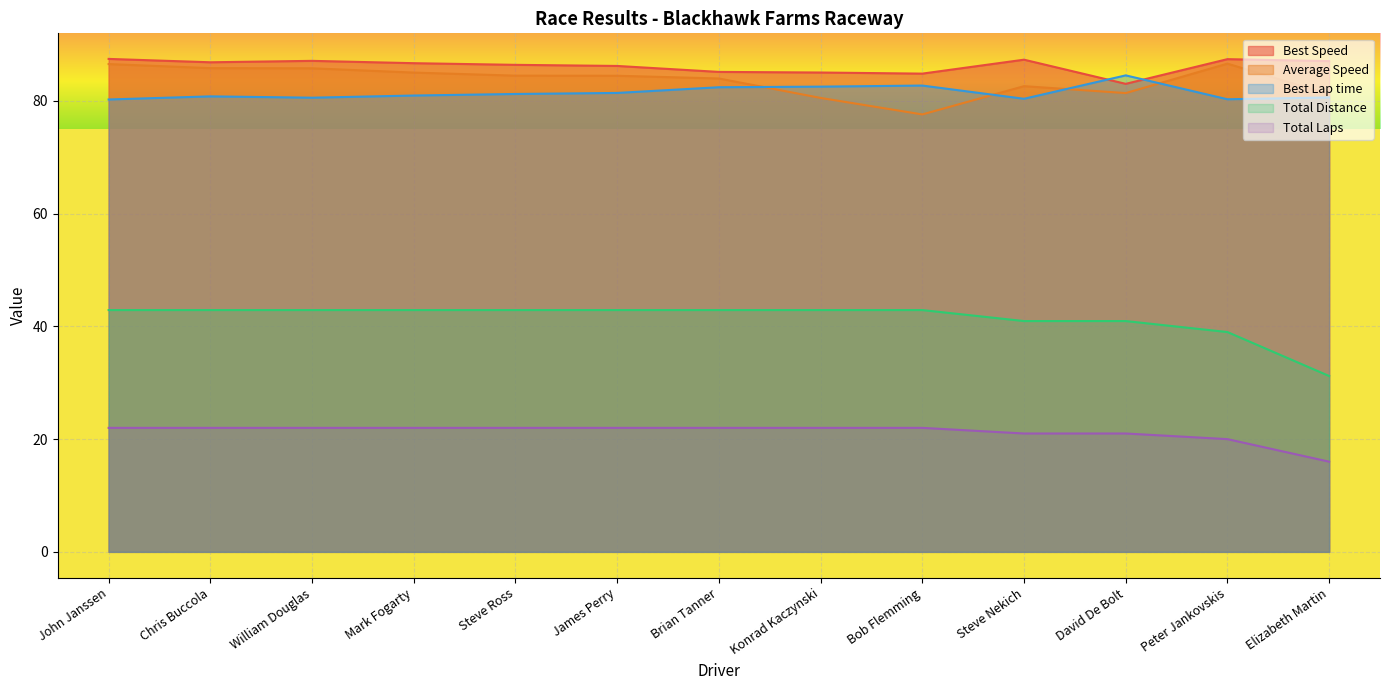

At which label does Best Lap time reach its minimum?

John Janssen